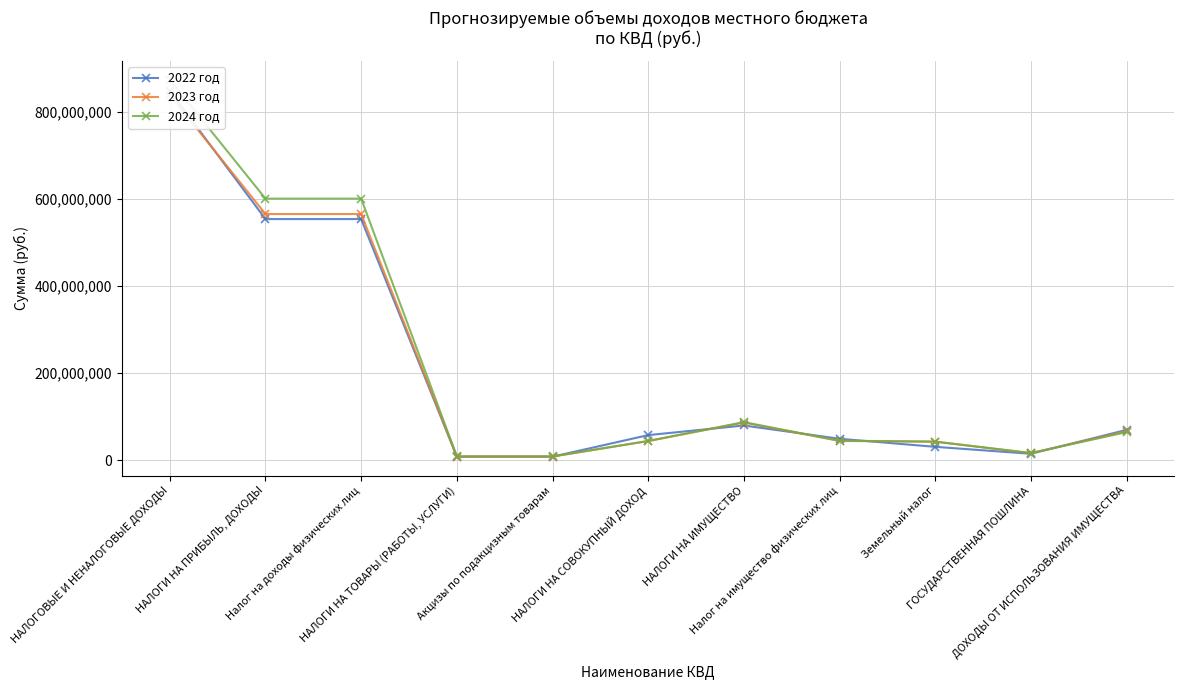

Which series changed the most between Налог на доходы физических лиц and НАЛОГИ НА ТОВАРЫ (РАБОТЫ, УСЛУГИ)?

2024 год